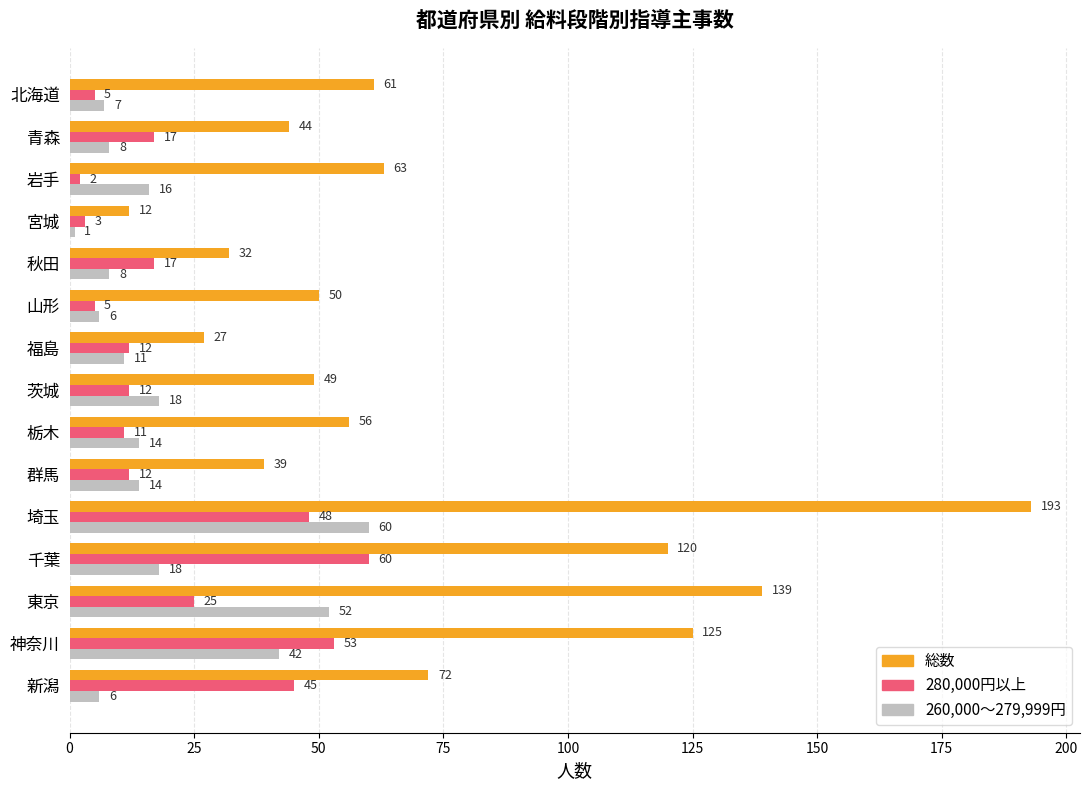

The 総数 series shows 50 at 山形. True or false?

True